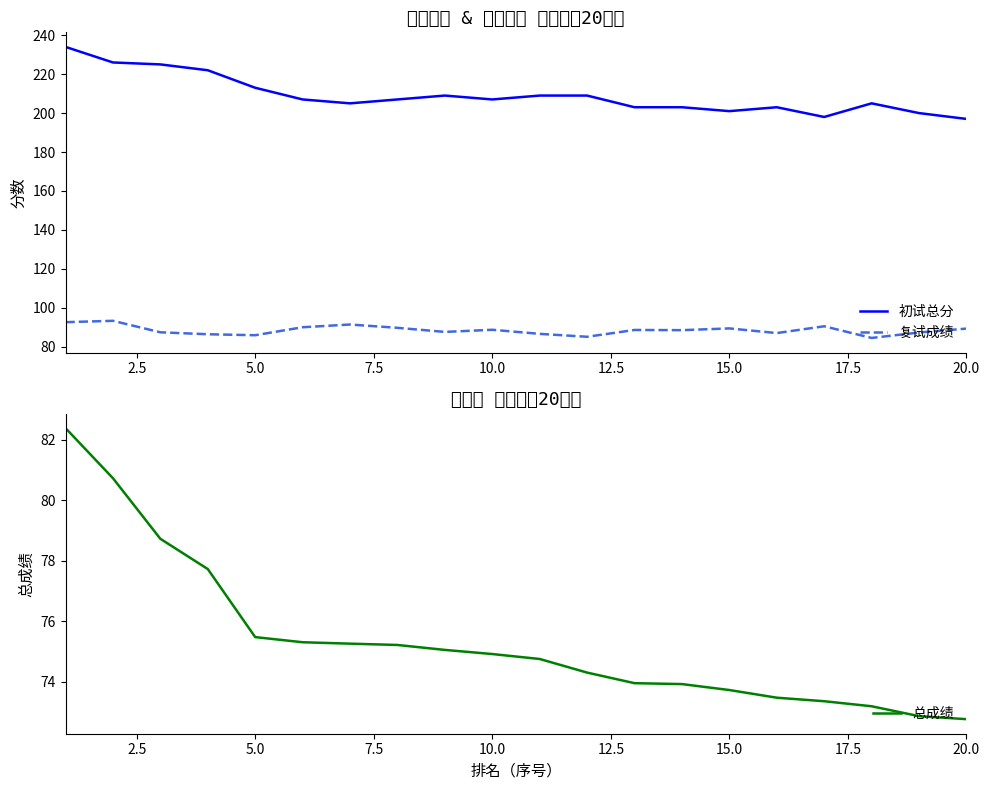

True or false: 初试总分 has a value of 197.0 at 20.0.

True